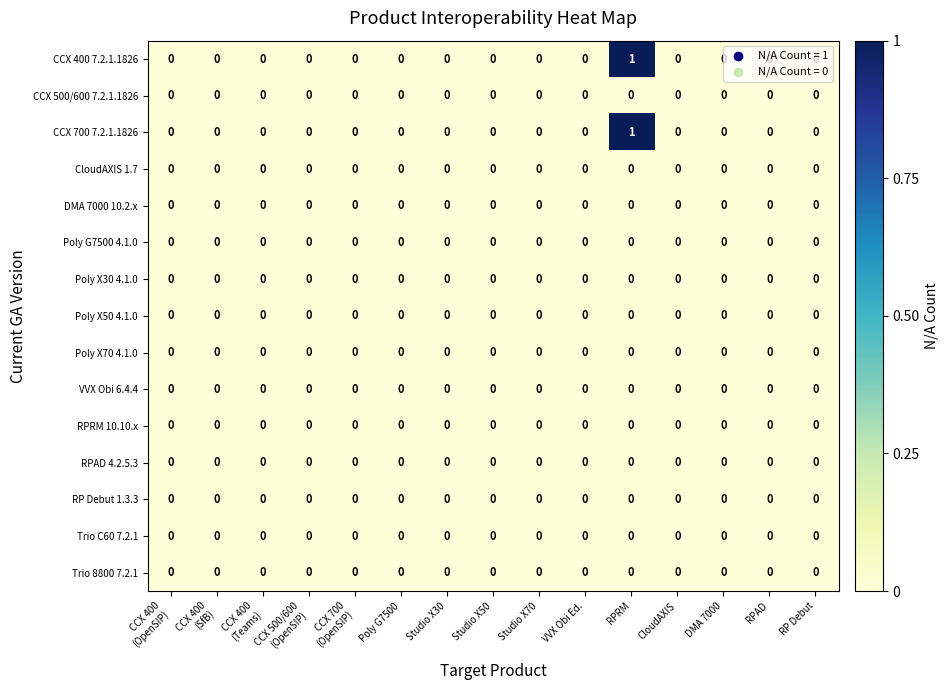

How many data points does each series have?

15